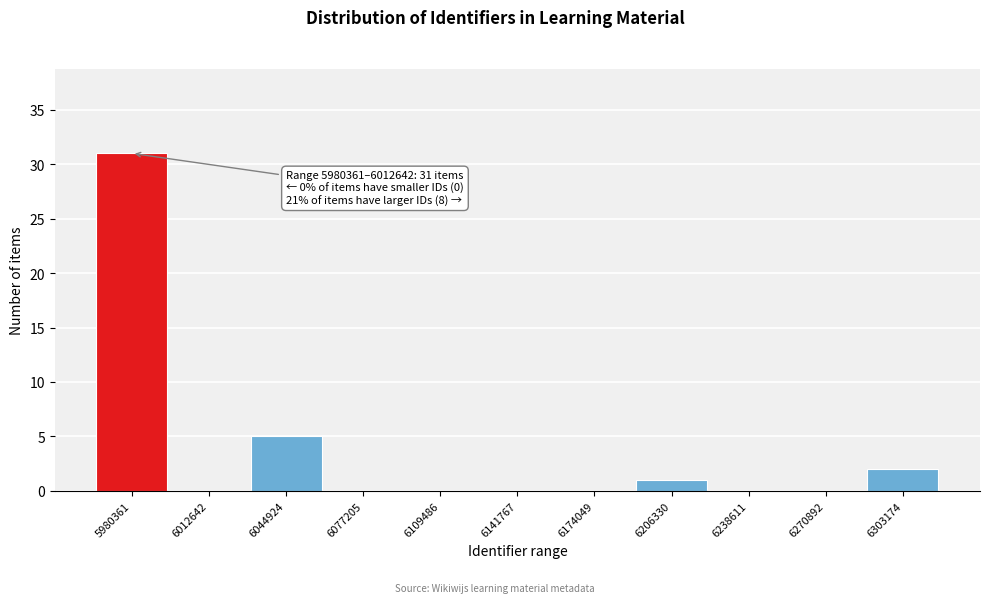

Reading left to right, transcribe all the data shown in this chart.

5980361=31	6012642=0	6044924=5	6077205=0	6109486=0	6141767=0	6174049=0	6206330=1	6238611=0	6270892=0	6303174=2